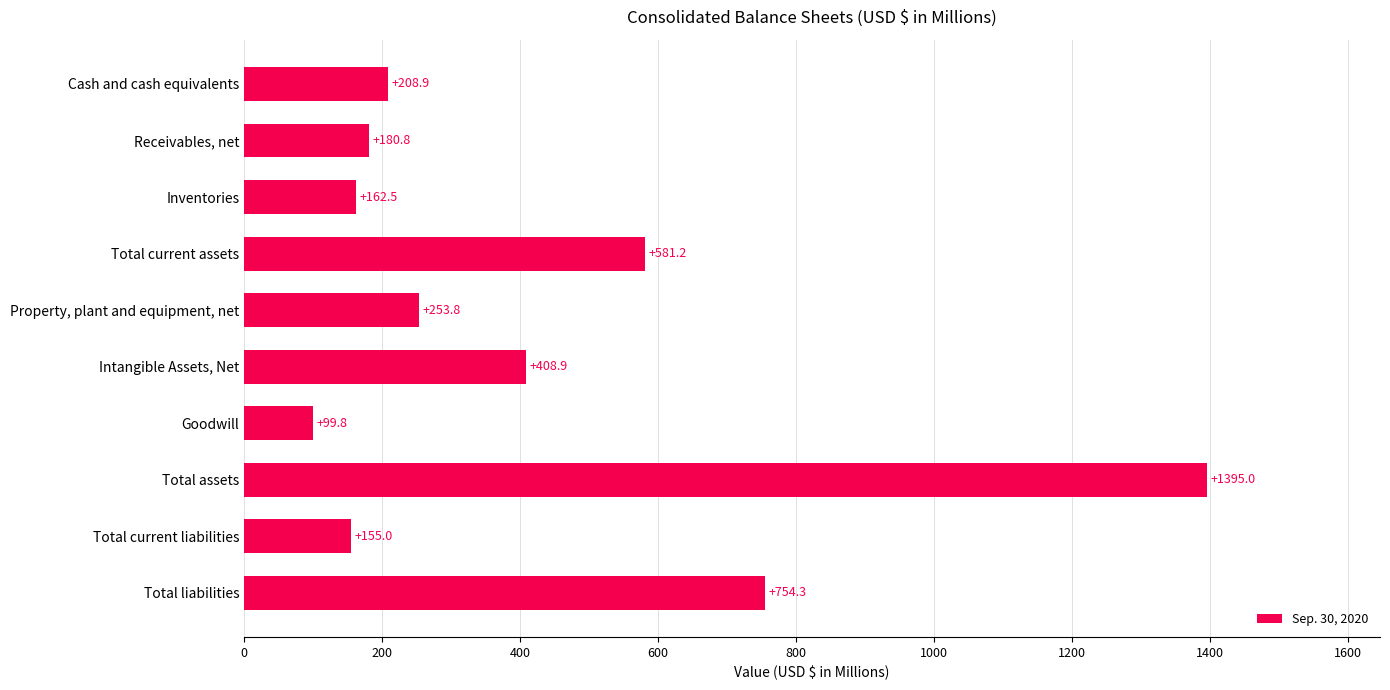

Count the number of data series in this chart.

1